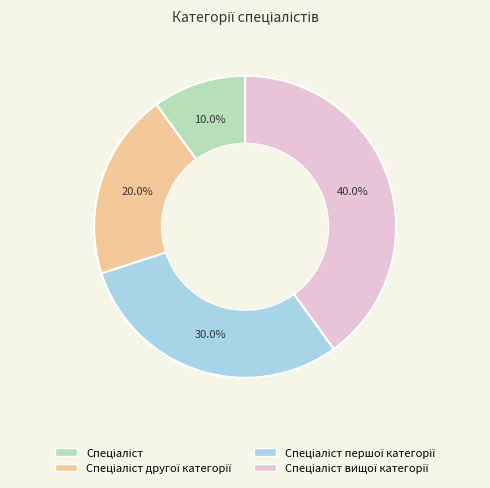

Count the number of slices in the pie.

4